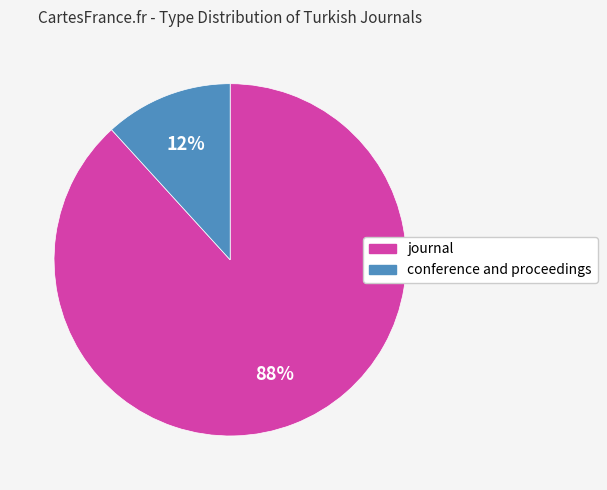

How many slices are in this pie chart?

2